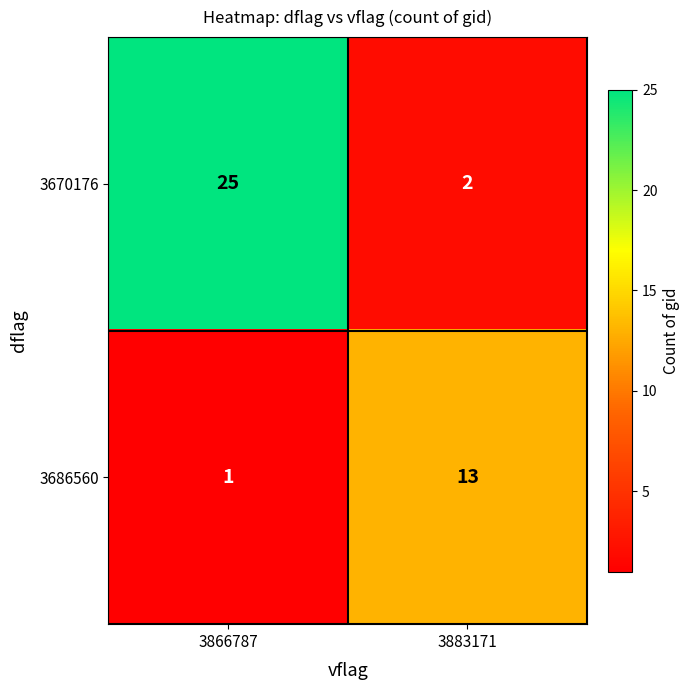

Where is 3670176 nearest to the value 13?

3883171